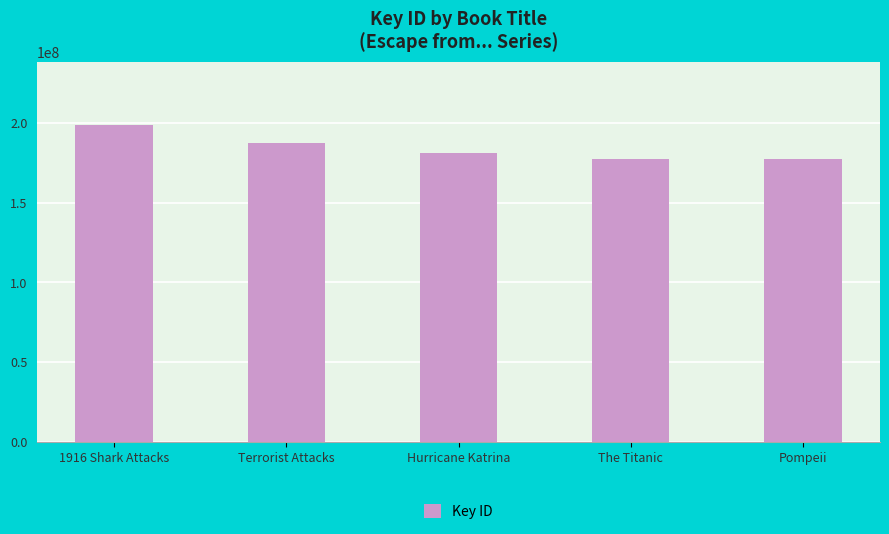

What is the smallest value displayed?

177715968